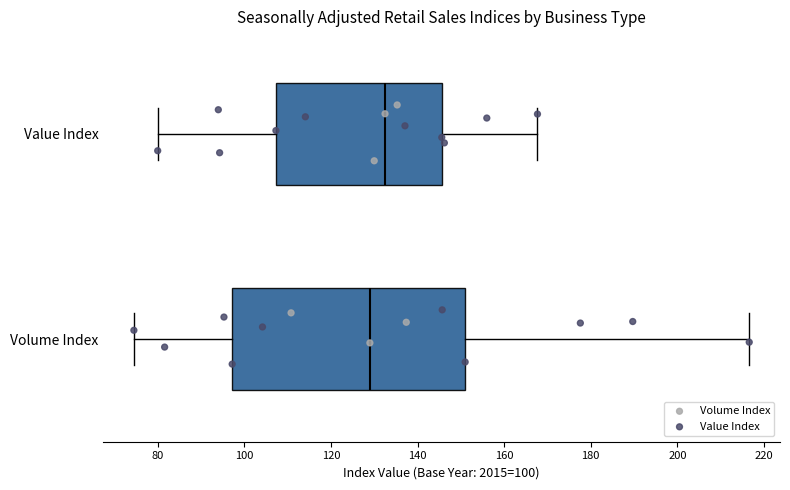

Reading bottom to top, transcribe this box plot: for each box, give where its median line is, the range the box spans, and where its two whiskers end, as read against the x-axis. The values are not printed on the chart, so give them approximately, as read against the axis.

Volume Index: median 130, box 98 to 152, whiskers 74 to 216
Value Index: median 132, box 108 to 146, whiskers 80 to 168